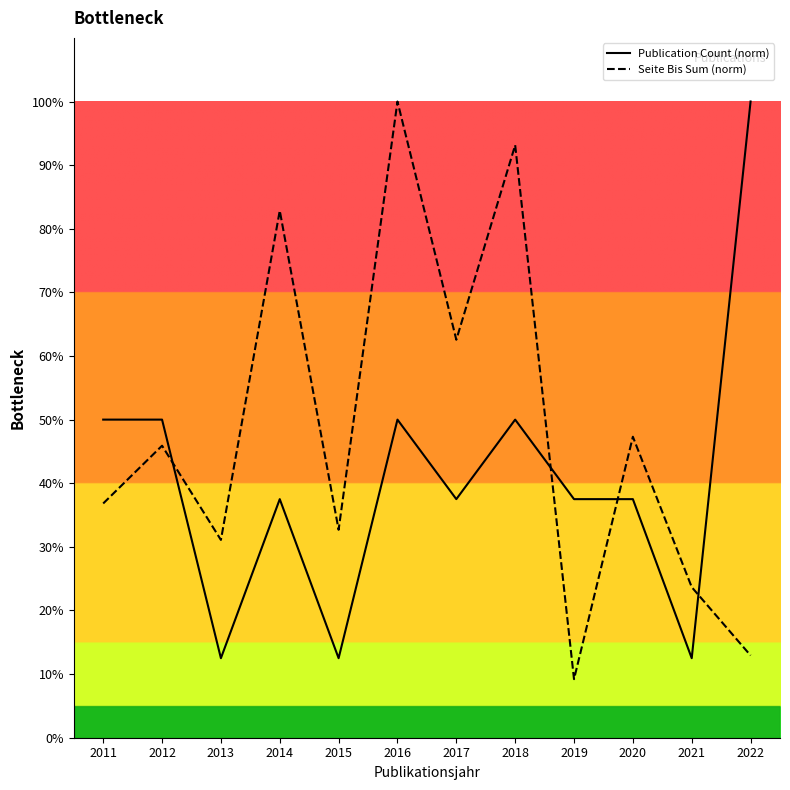

What is the average value of the Seite Bis Sum (norm) series?

48.2